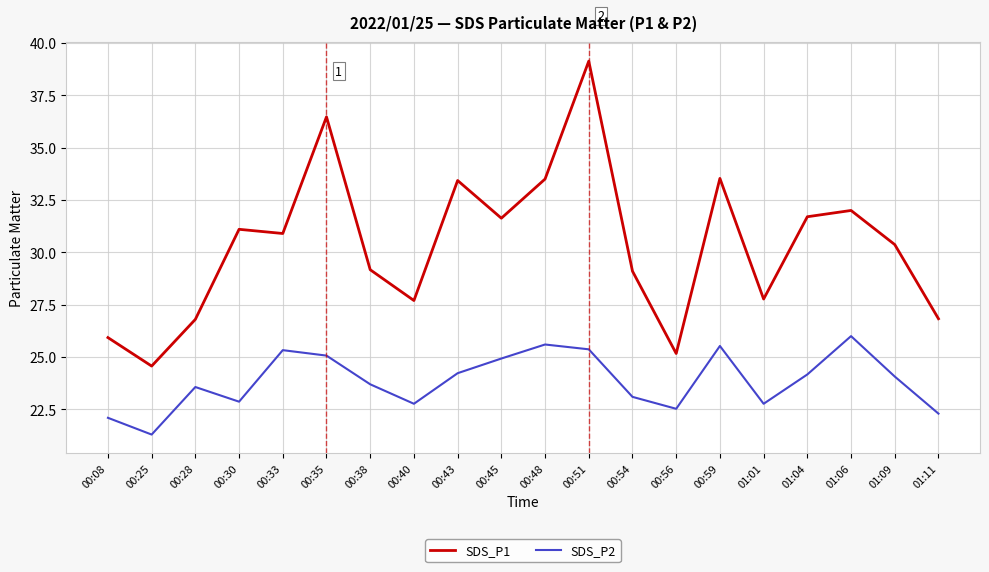

How many values in the SDS_P1 series are below 30?

9